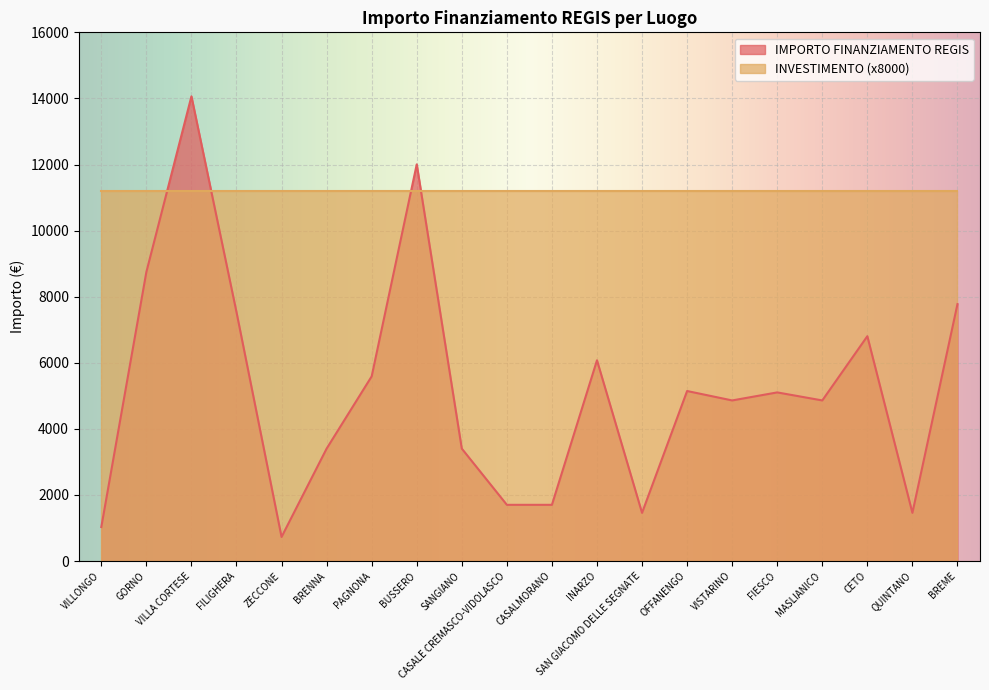

The chart shows a value of 5103 at FIESCO. True or false?

True